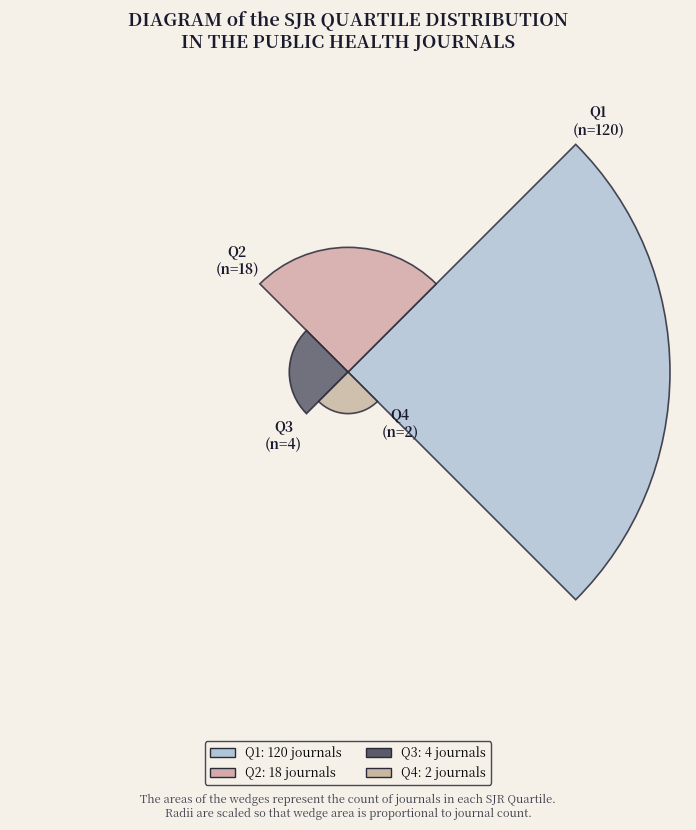

Does the chart contain any negative values?

No